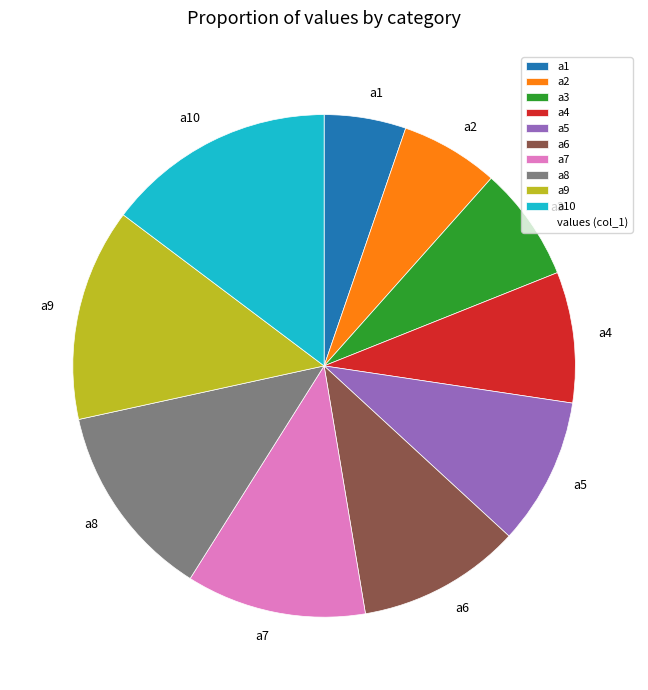

What is the ratio of the value at а10 to the value at а6?

1.4